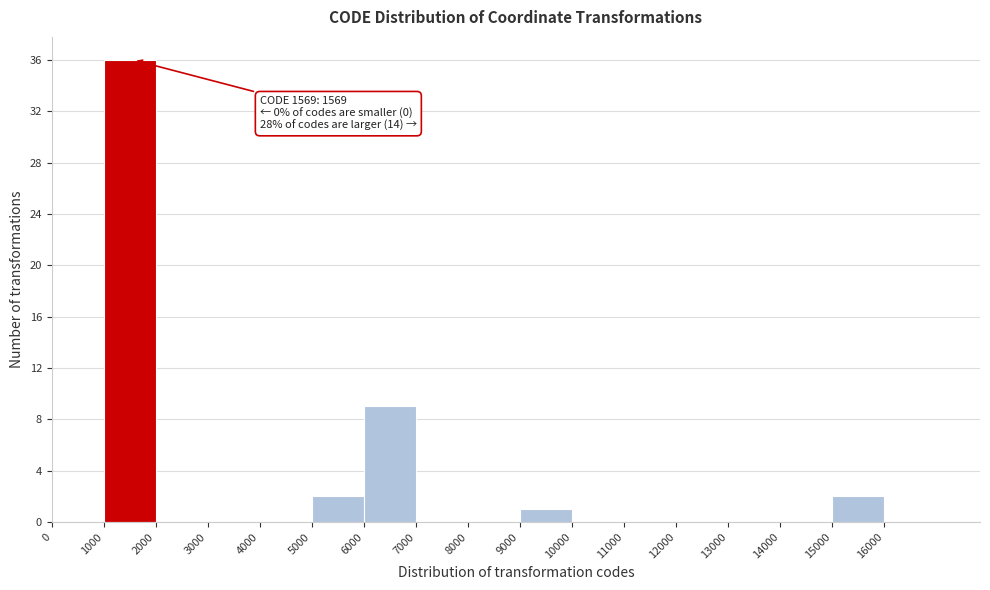

Over which range of the x-axis is the bar tallest?

1000 to 2000